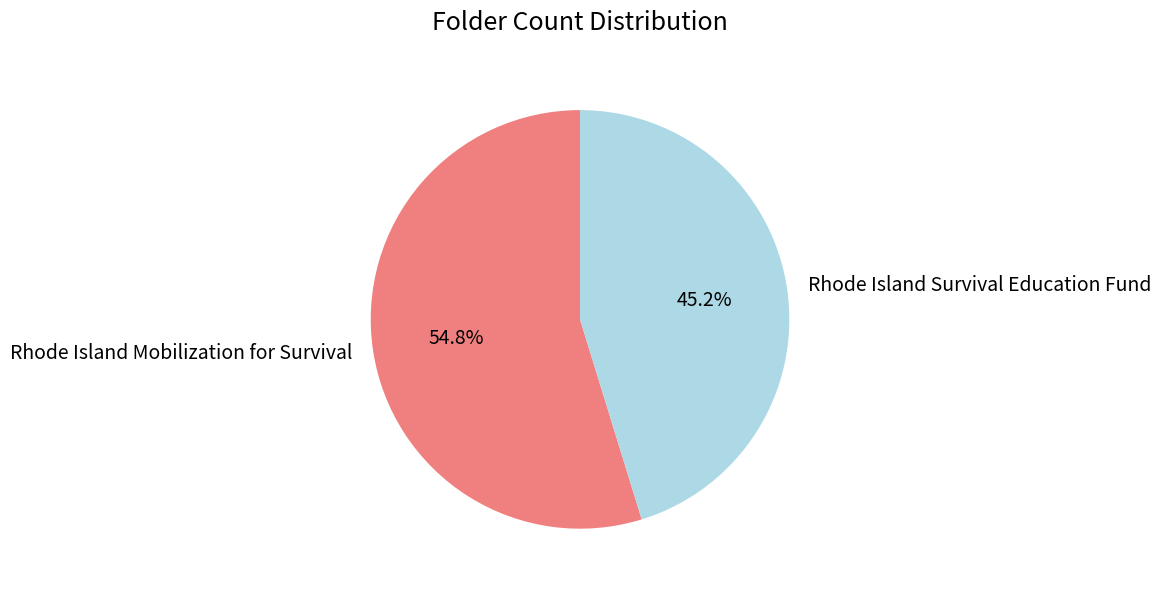

Between Rhode Island Mobilization for Survival and Rhode Island Survival Education Fund, which is larger?

Rhode Island Mobilization for Survival